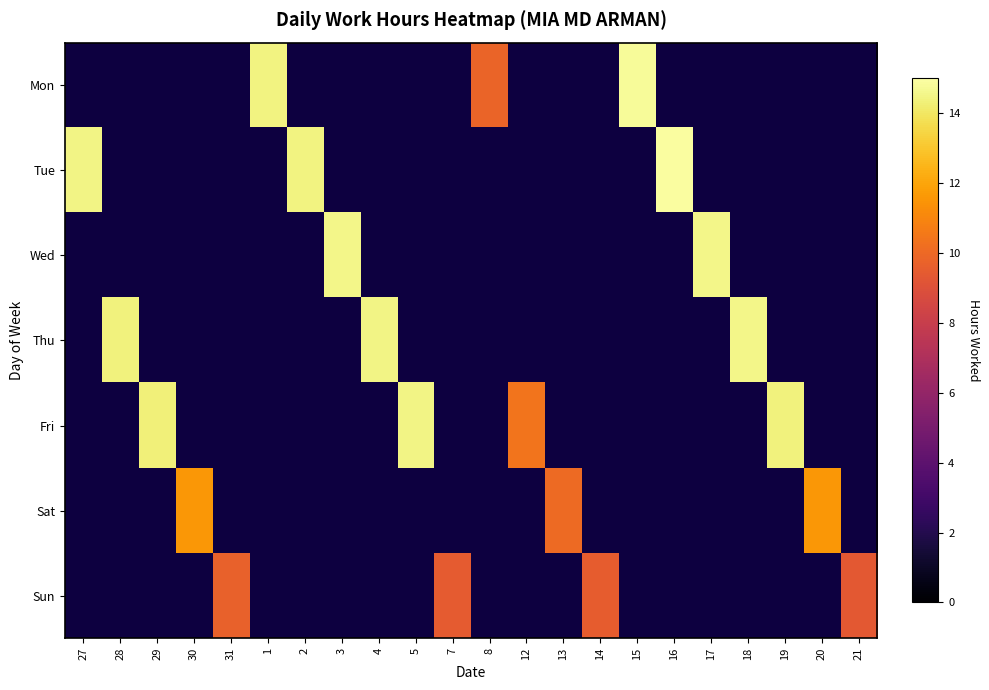

What is the maximum value shown in the chart?

14.9